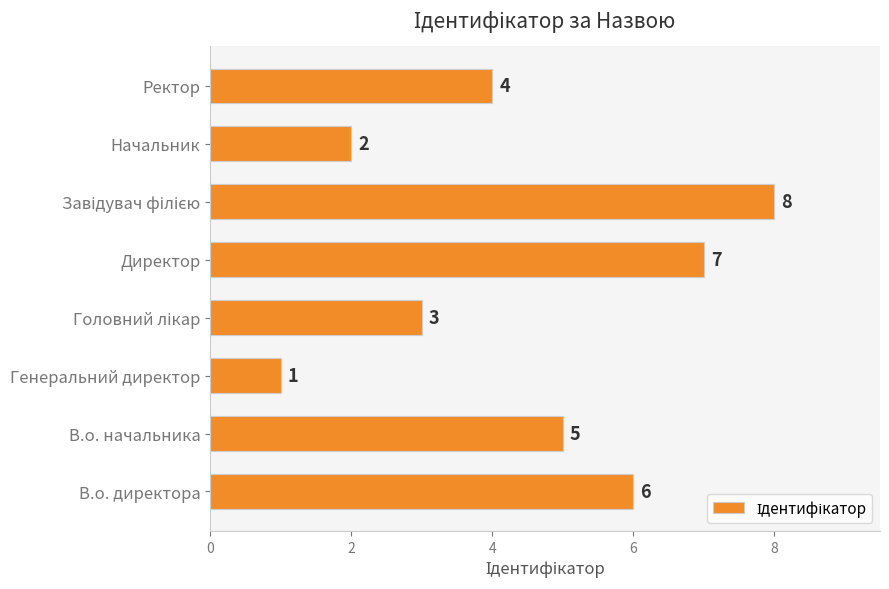

Reading bottom to top, transcribe all the data shown in this chart.

6	5	1	3	7	8	2	4